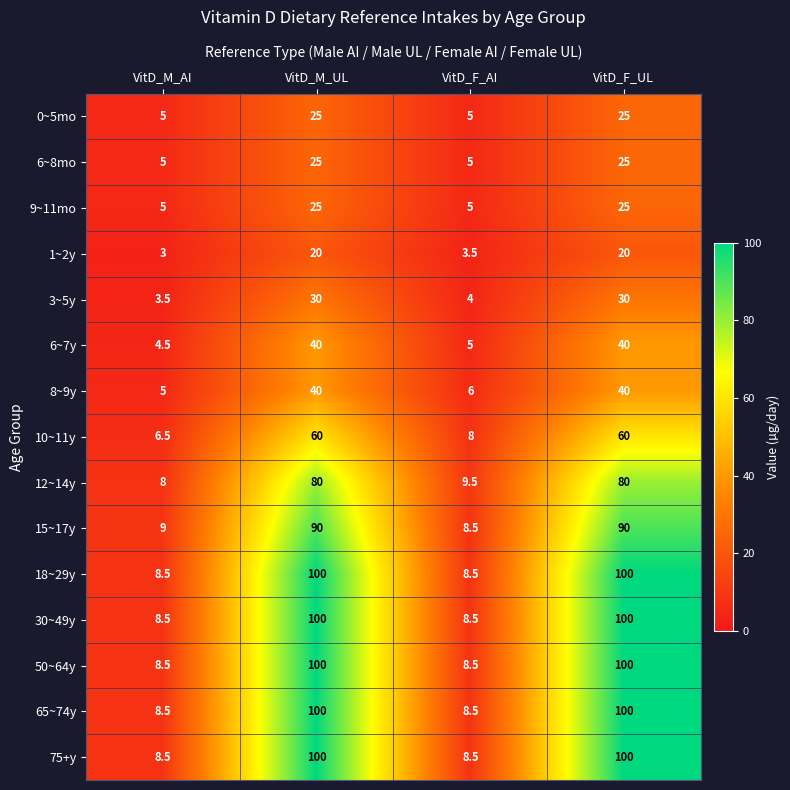

What is the sum of the 3~5y values at VitD_M_AI and VitD_M_UL?

33.5